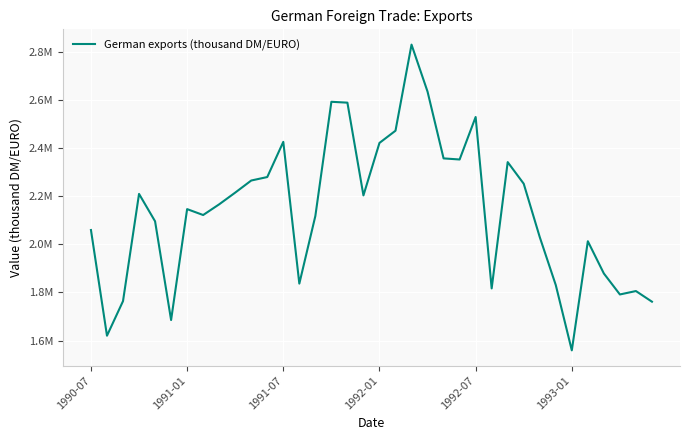

Does the chart have visible grid lines?

Yes